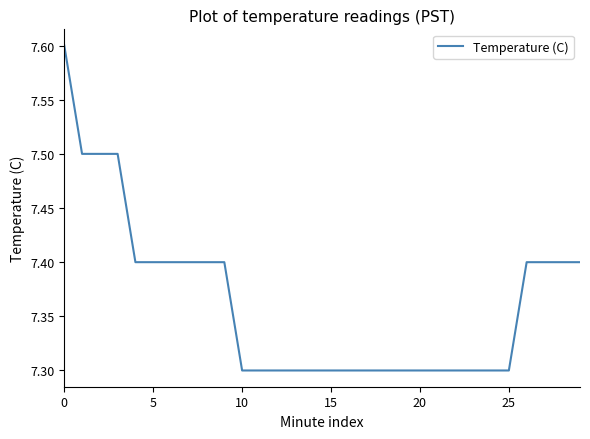

What is the smallest value displayed?

7.3